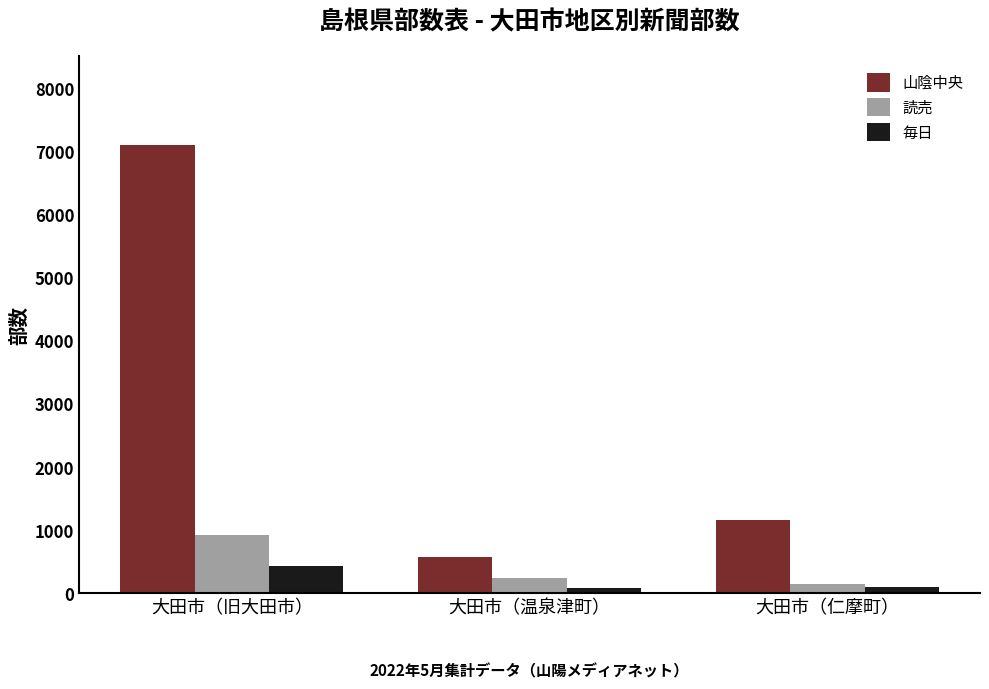

What are all the series names shown in the legend?

山陰中央, 読売, 毎日